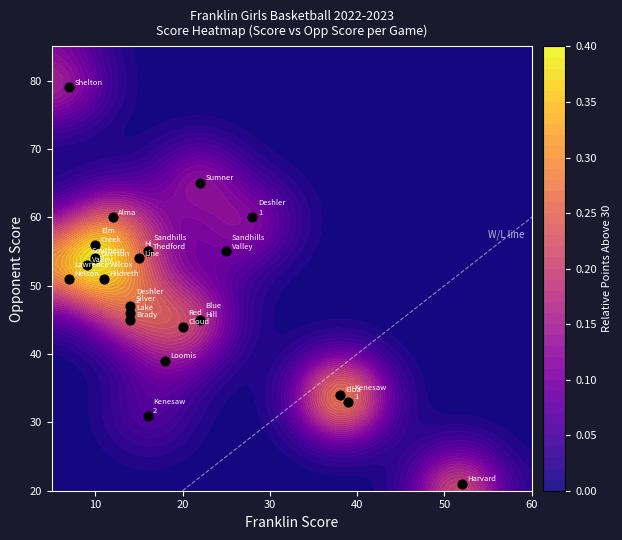

Is it true that Sandhills_Valley equals 21 at OPP SCORE?

False